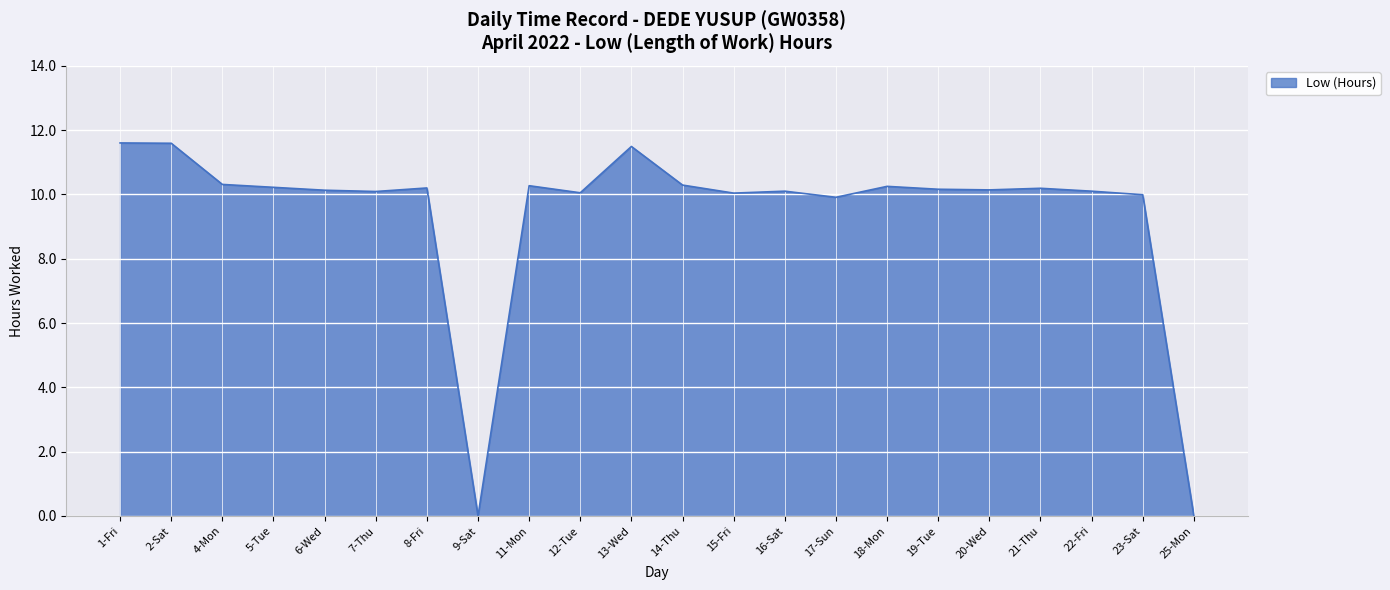

What position from the left is 23-Sat?

21